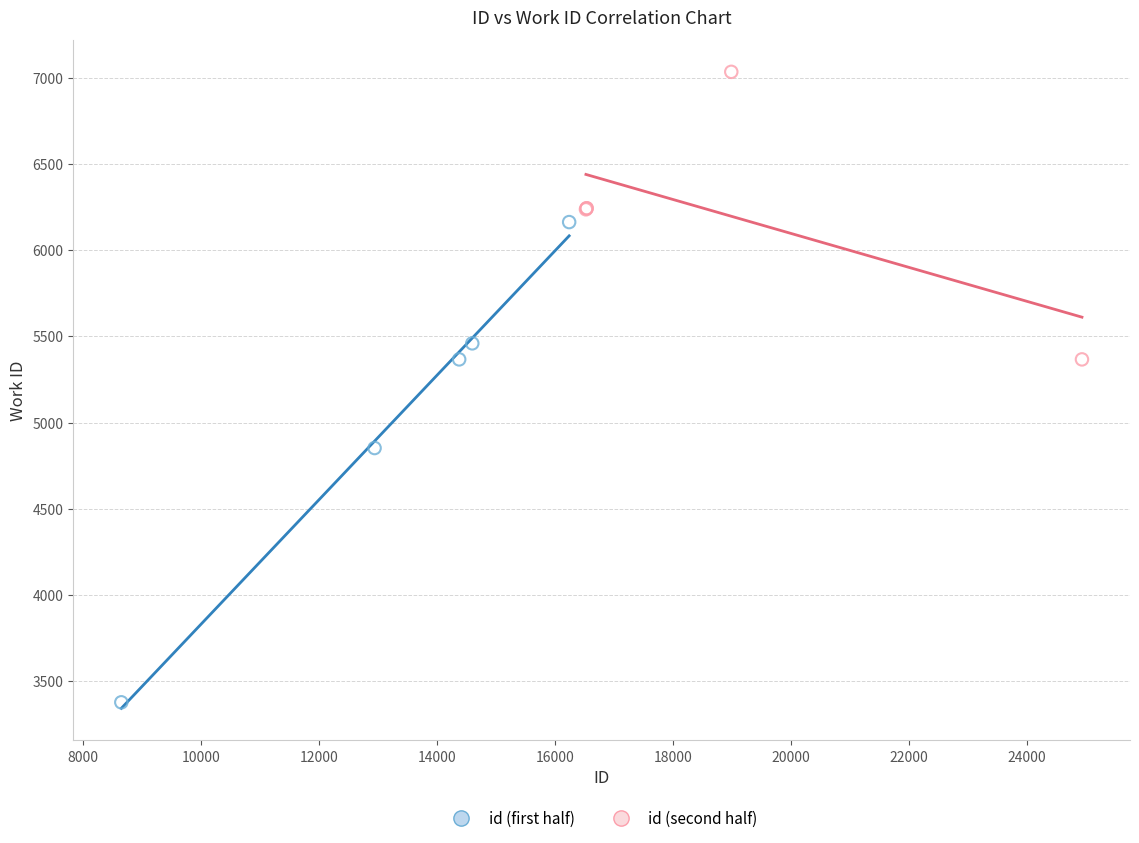

Which series has the widest spread of Y values?

id (first half)